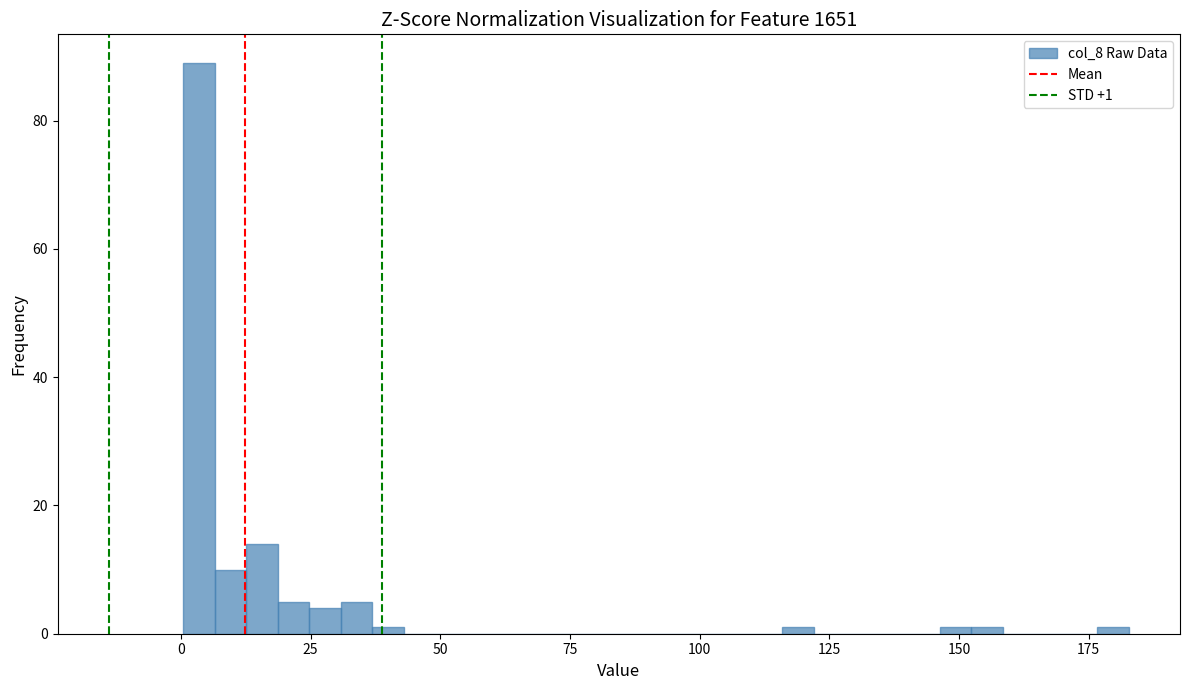

Read against the x-axis, roughly where is the centre of the tallest bar?

5